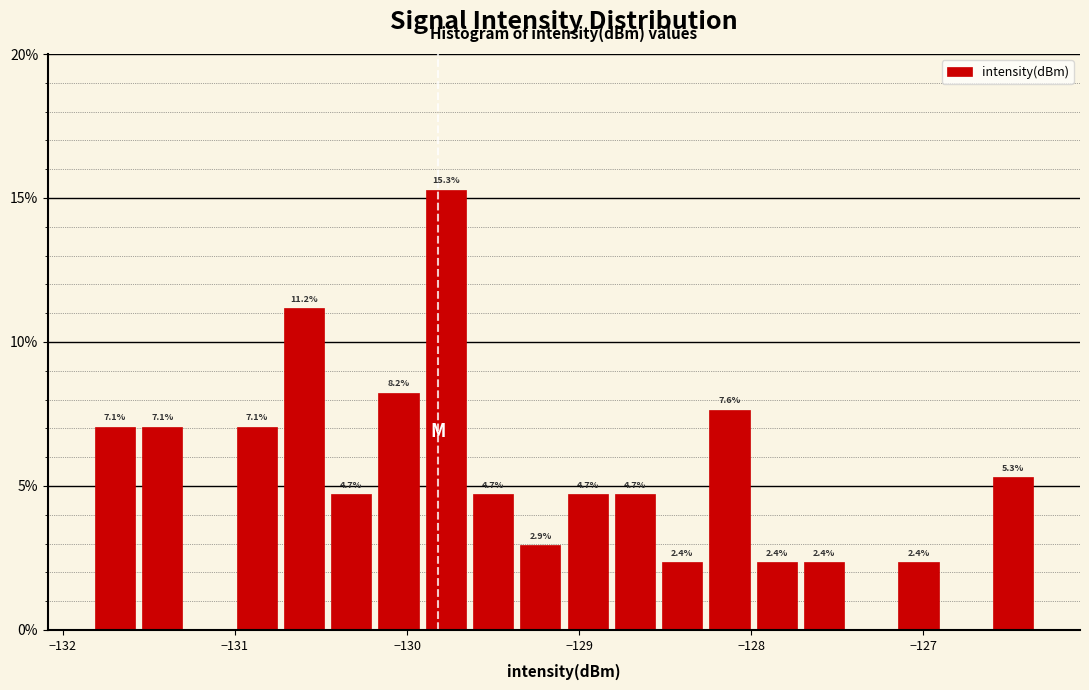

Read against the x-axis, roughly where is the centre of the tallest bar?

-129.8